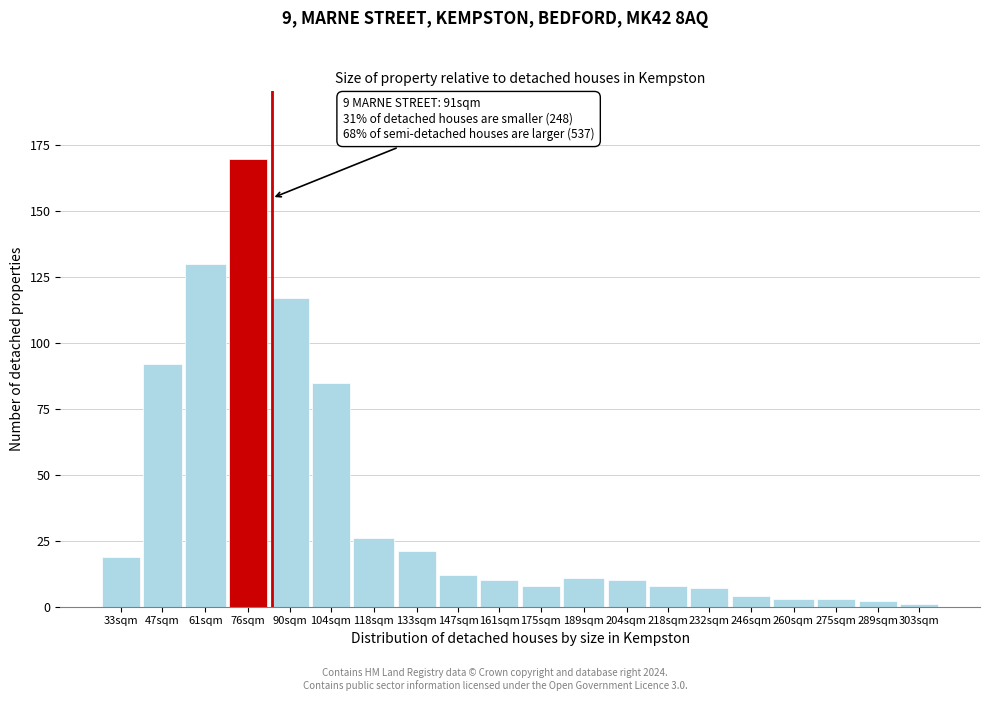

Reading left to right, extract all data points from this chart.

33sqm=19	47sqm=92	61sqm=130	76sqm=170	90sqm=117	104sqm=85	118sqm=26	133sqm=21	147sqm=12	161sqm=10	175sqm=8	189sqm=11	204sqm=10	218sqm=8	232sqm=7	246sqm=4	260sqm=3	275sqm=3	289sqm=2	303sqm=1